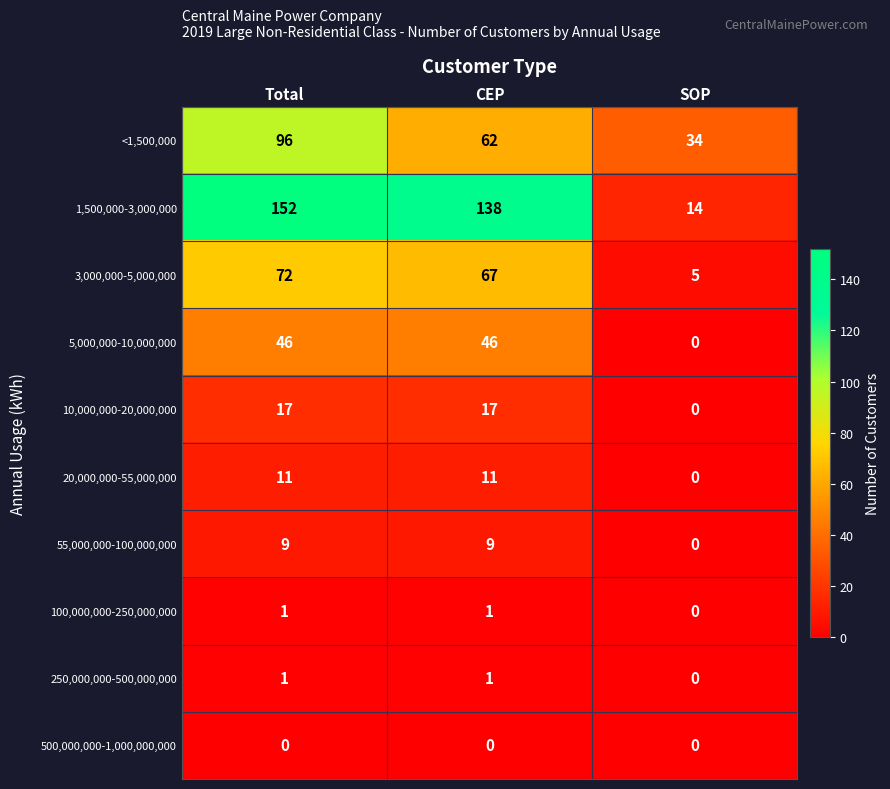

At which category does the chart reach its peak across all series?

Total